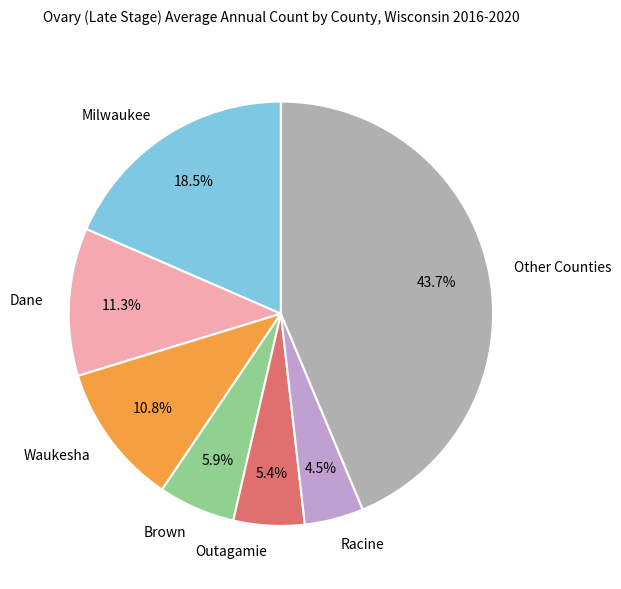

Does Racine represent more than half of the total?

No